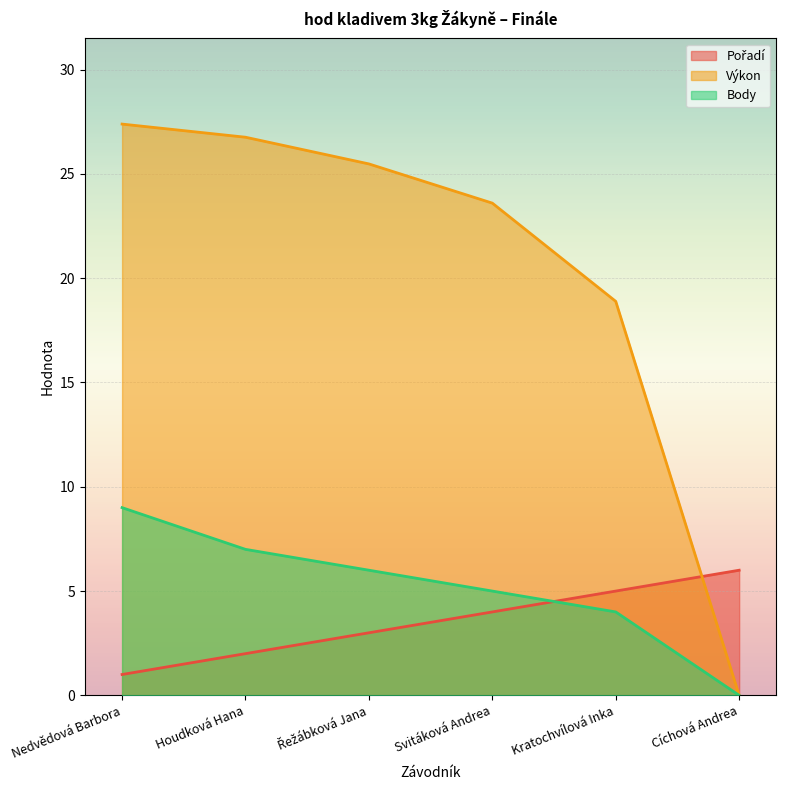

Count the number of data series in this chart.

3